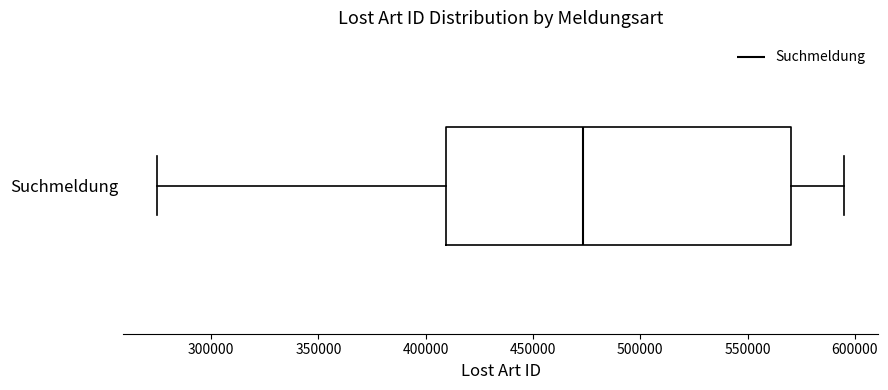

Where is the right edge of the box for Suchmeldung on the x-axis? The values are not printed on the chart, so give them approximately, as read against the axis.

570000